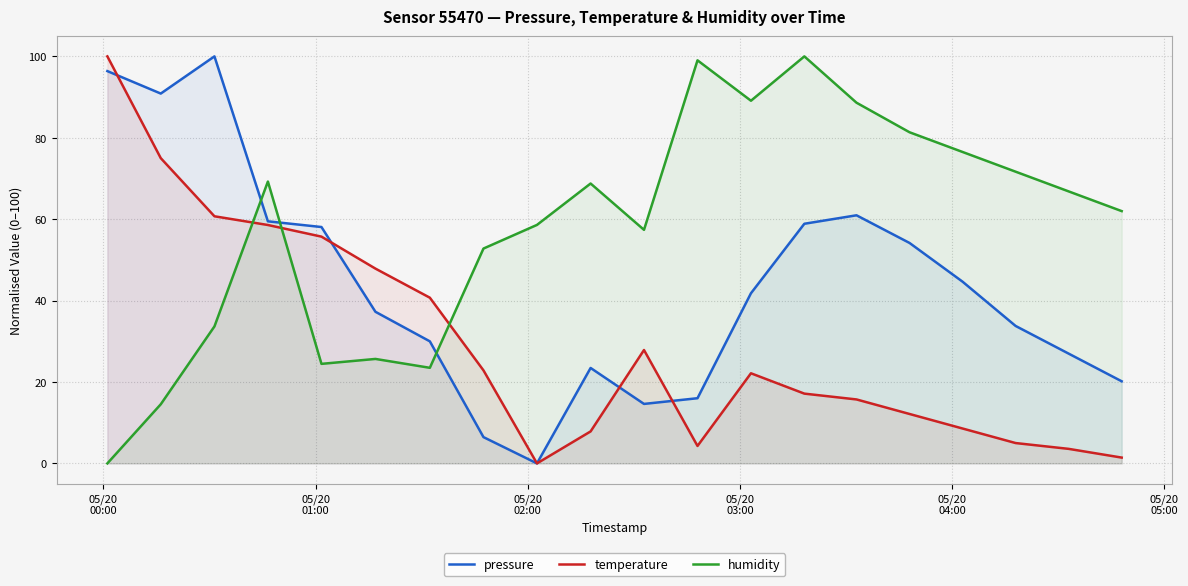

True or false: temperature and humidity cross at least once.

True